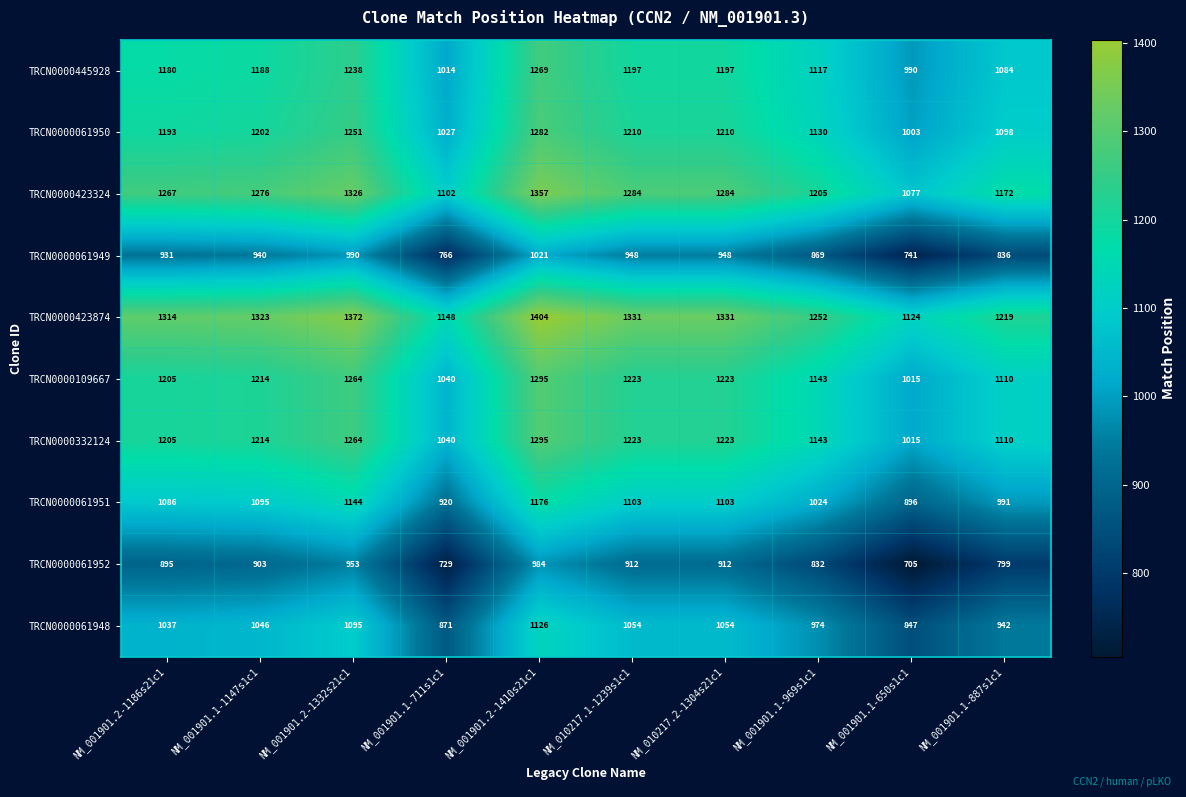

What is the difference between the highest and lowest values at NM_001901.1-887s1c1?

420